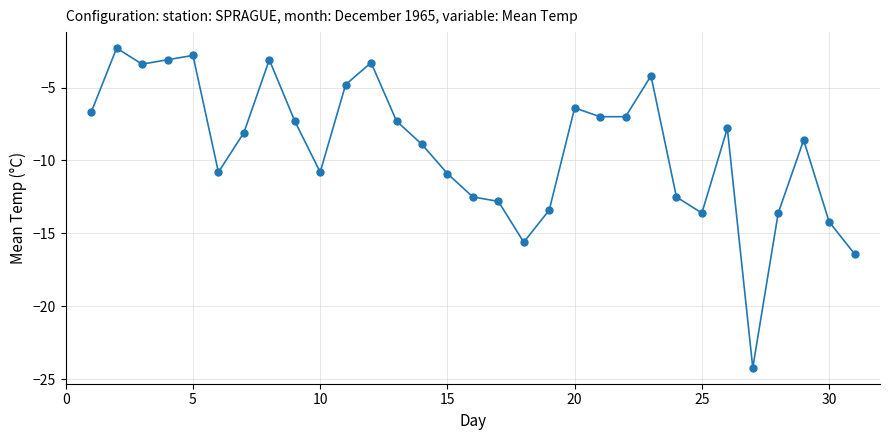

What is the greatest value displayed?

-2.3